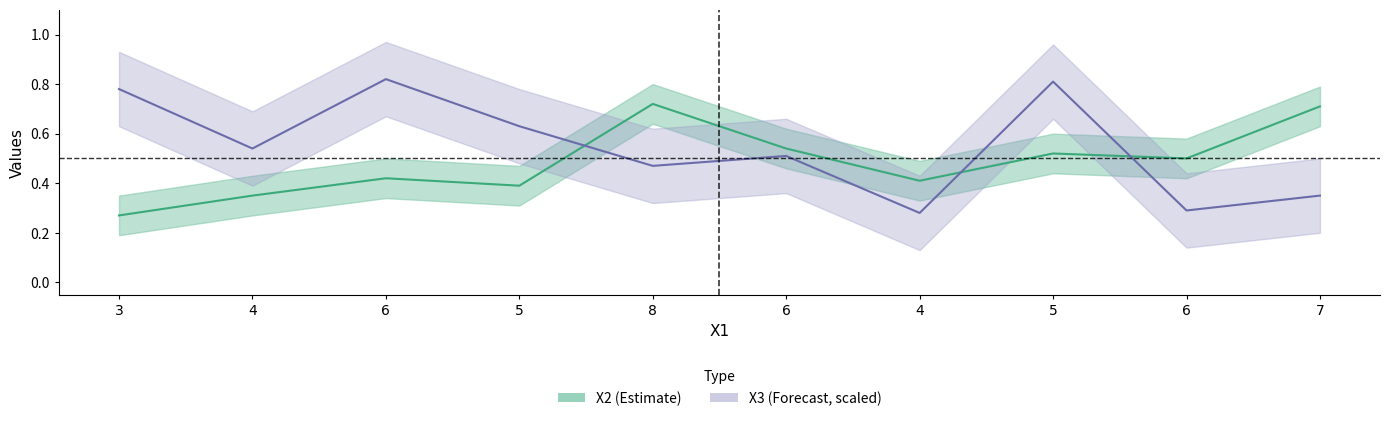

What is the average value of the X2 series?

0.5